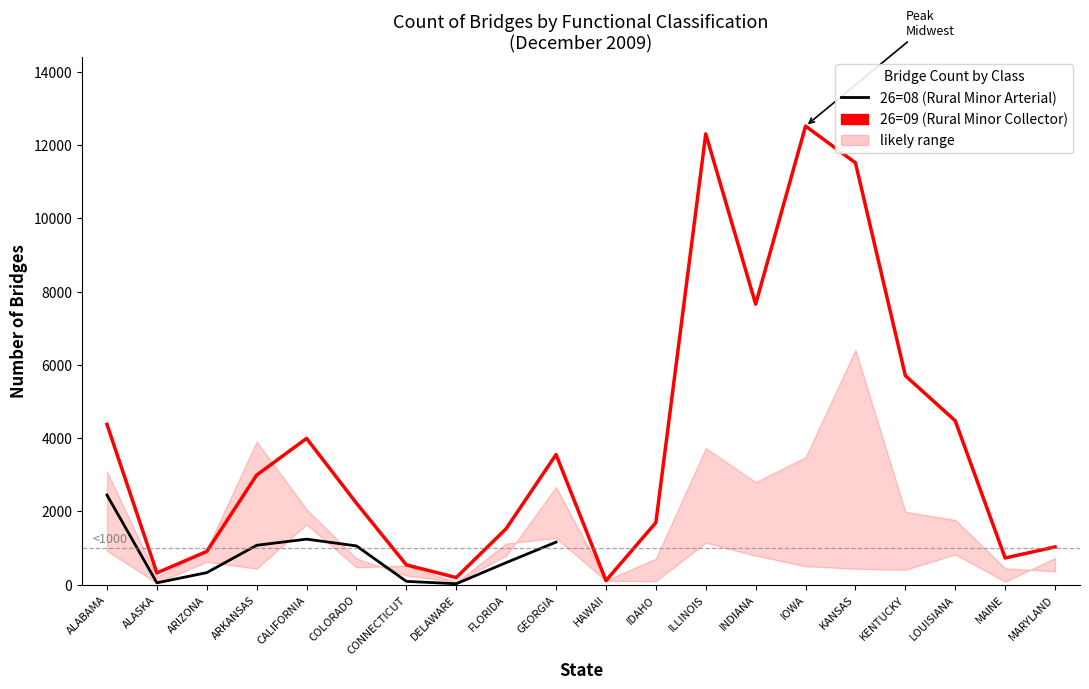

Is the value of 26=09 (Rural Minor Collector) at KANSAS greater than the value of 26=08 (Rural Minor Arterial) at MAINE?

Yes